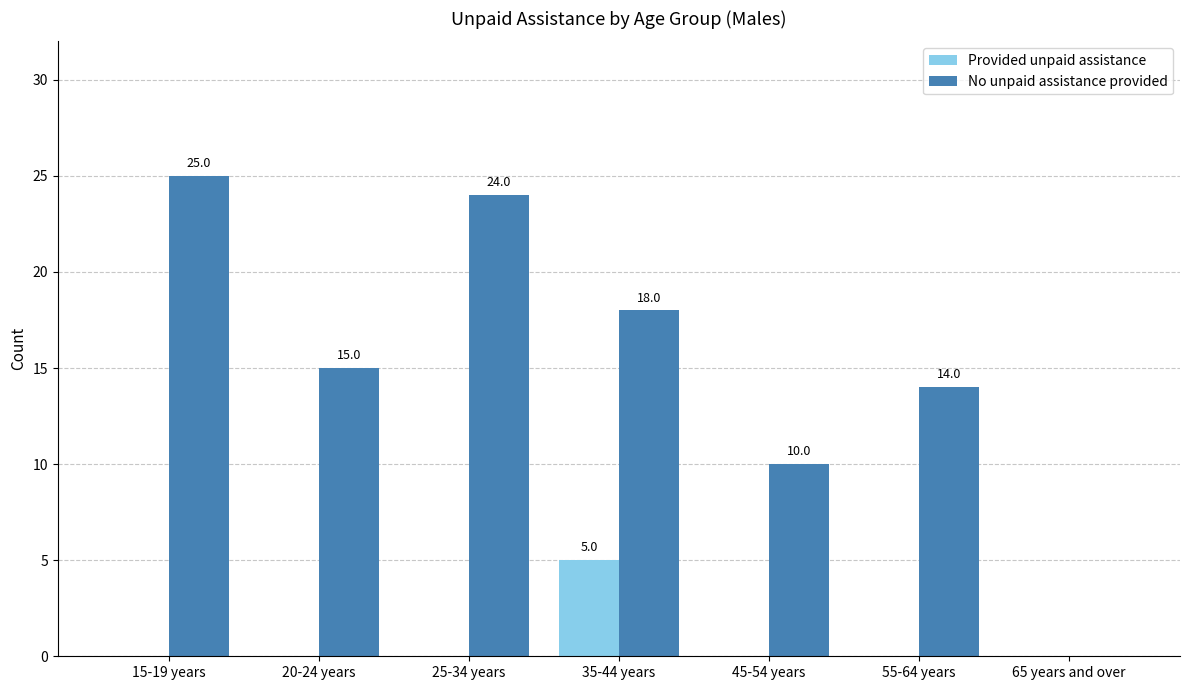

Between 15-19 years and 35-44 years, which series saw the biggest shift?

No unpaid assistance provided